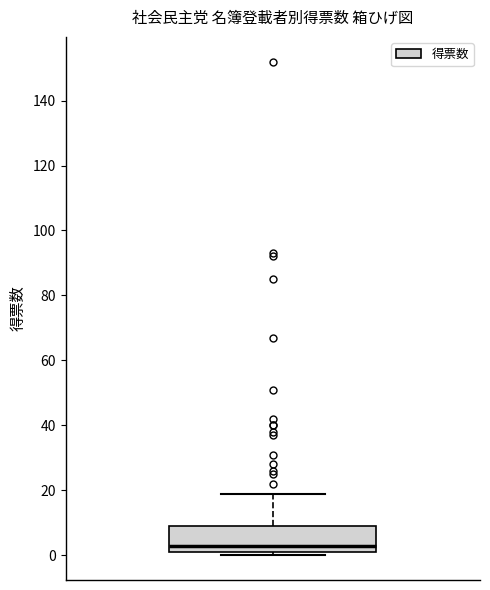

Transcribe this box plot: give where the median line is, the range the box spans, and where the two whiskers end, as read against the y-axis. The values are not printed on the chart, so give them approximately, as read against the axis.

median 4, box 2 to 10, whiskers 0 to 20